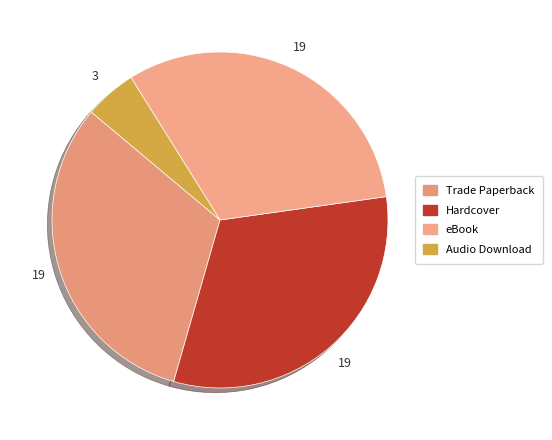

How many slices are in this pie chart?

4